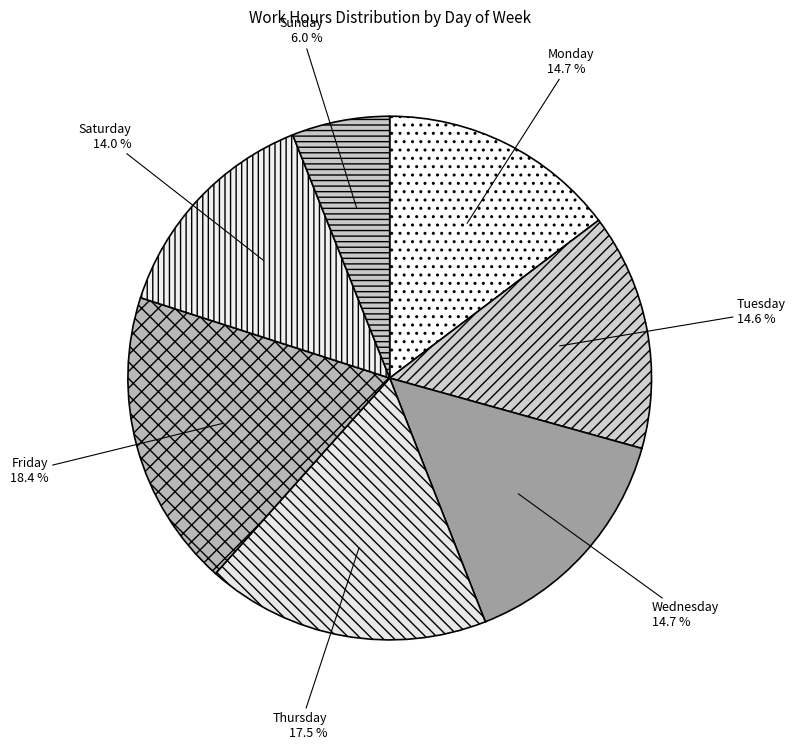

To the nearest percent, what is the average slice percentage?

14%